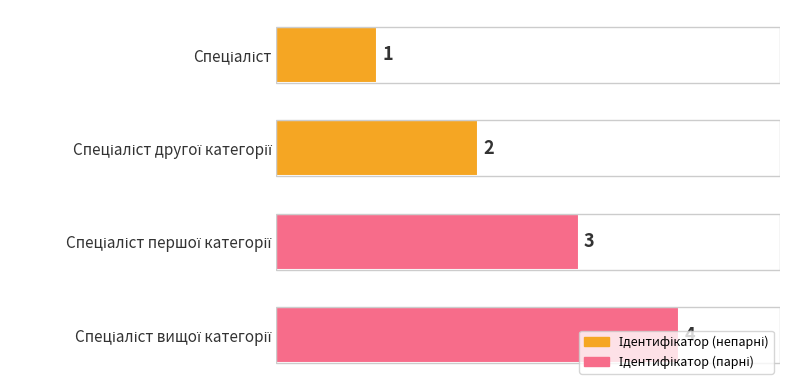

What is the greatest value displayed?

4